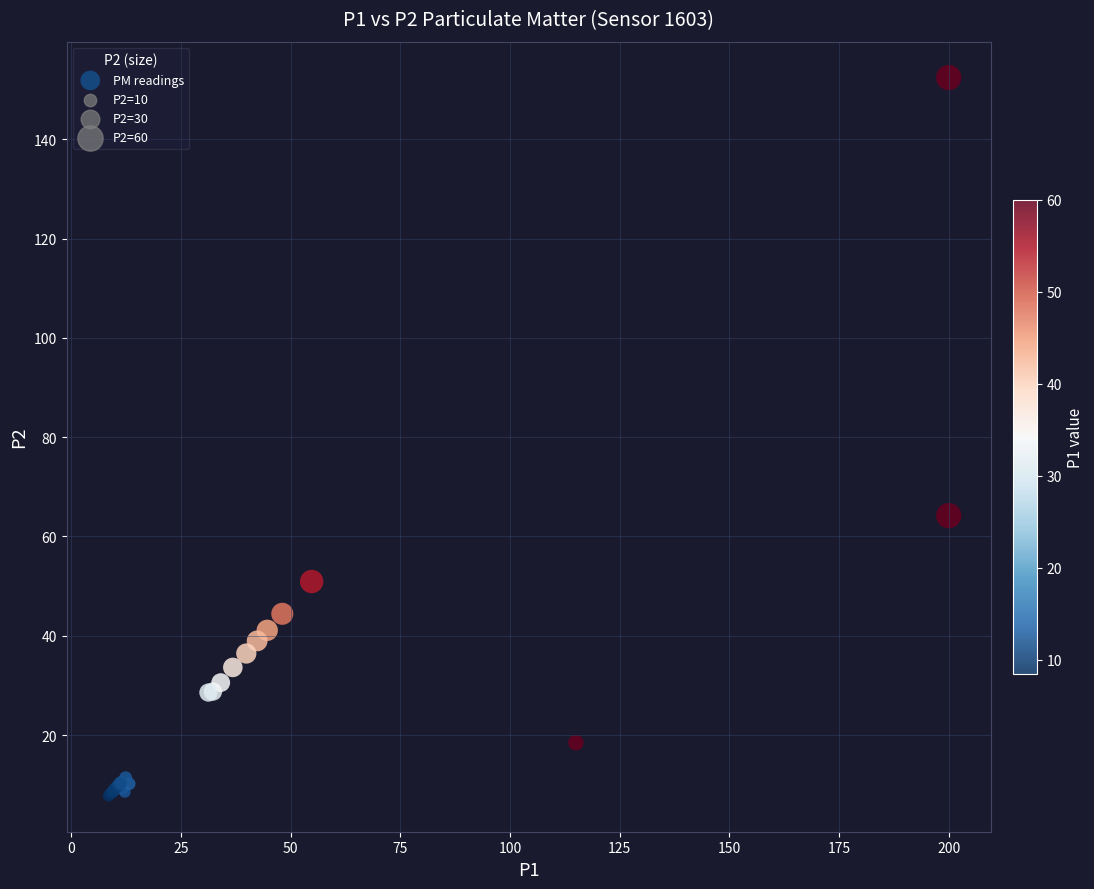

What Y value in the scatter plot is closest to 80?

64.2